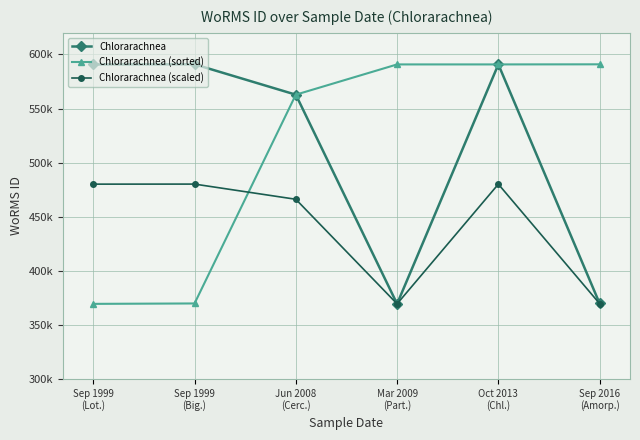

What is the average value of the Chlorarachnea (scaled) series?

440965.8